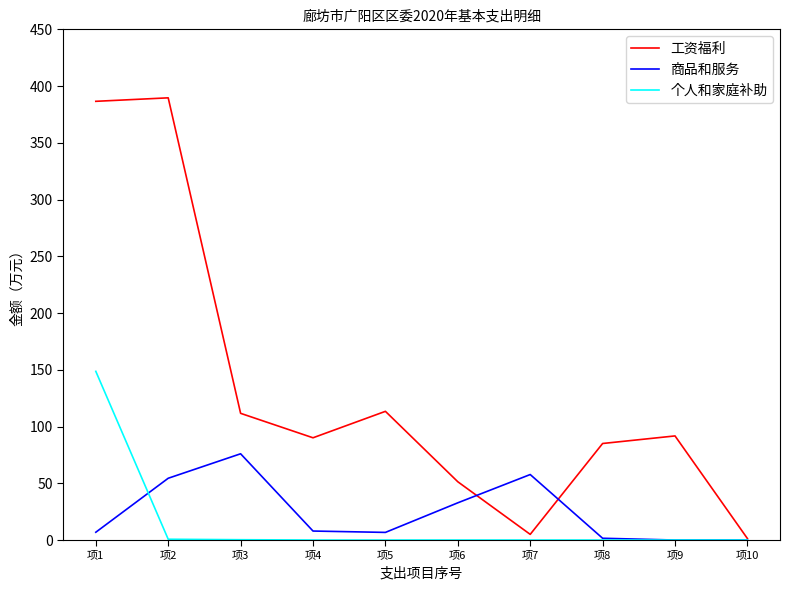

What value does the 个人和家庭补助 series have at 项2?

0.7